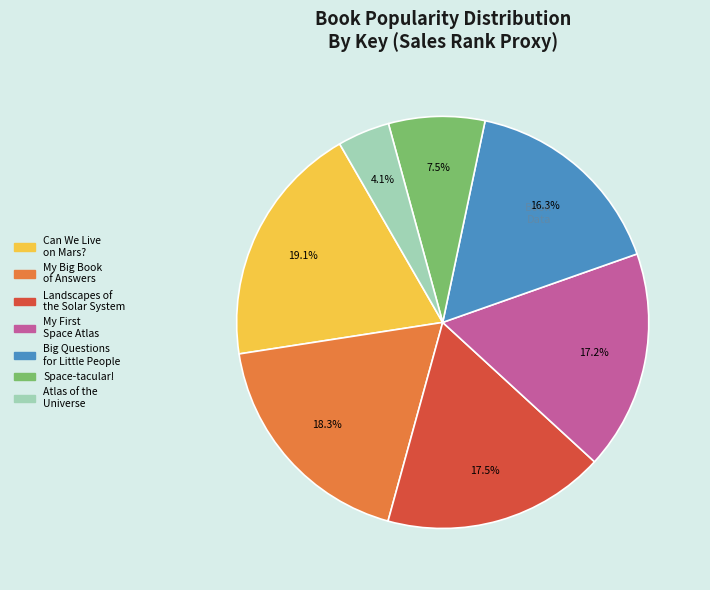

Is there any slice that represents more than half of the pie?

No